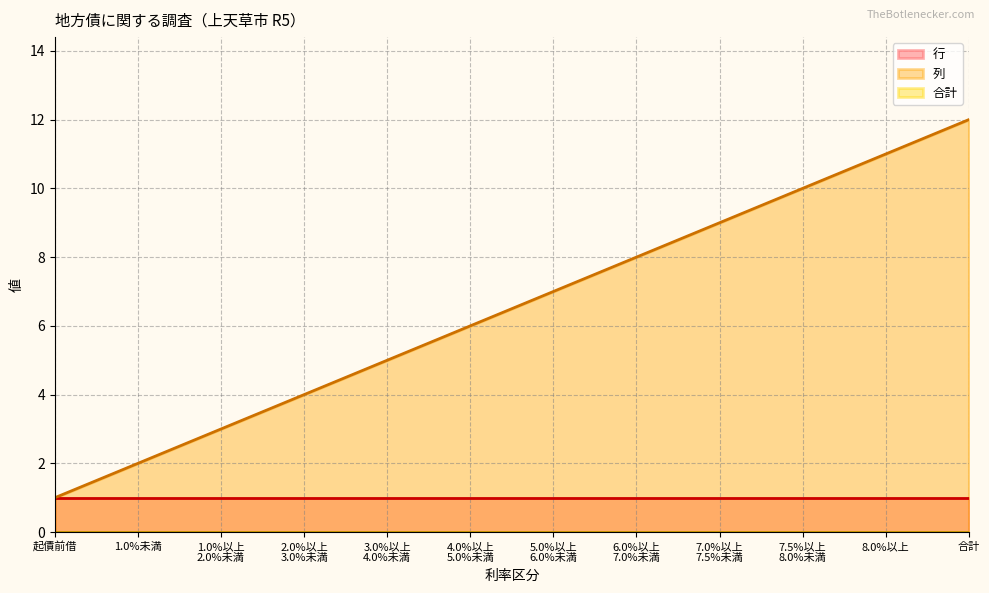

Which series has the largest total across all categories?

列